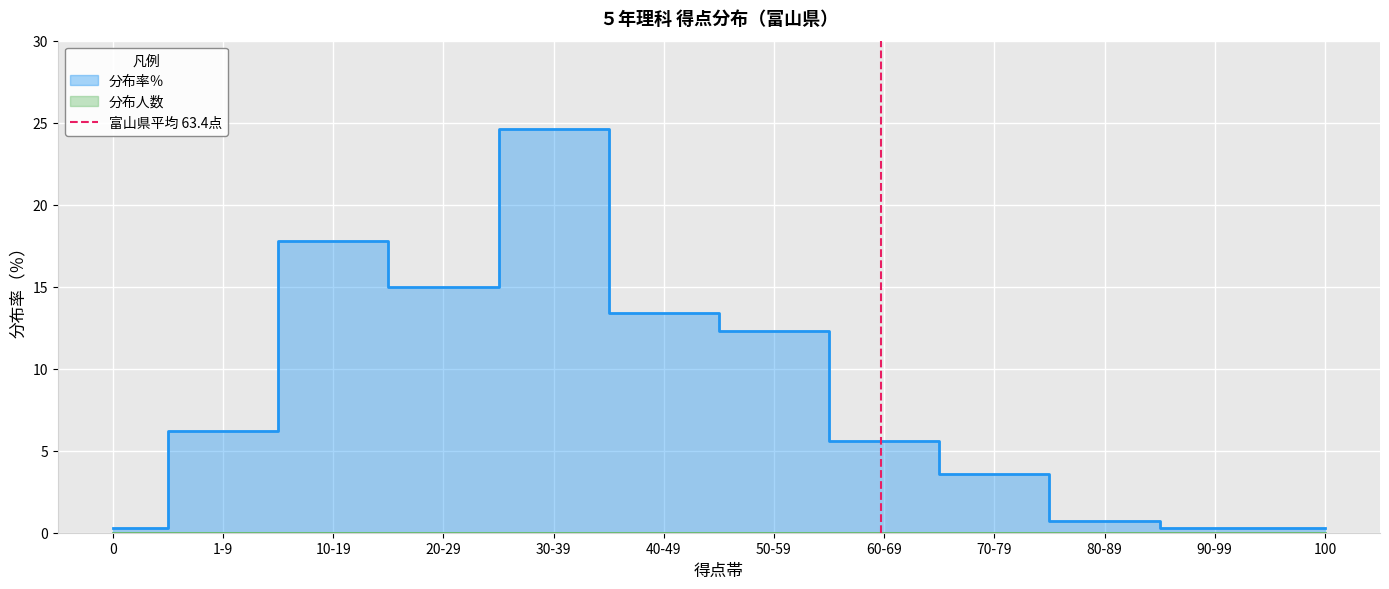

The chart shows a value of 0 at 0. True or false?

True